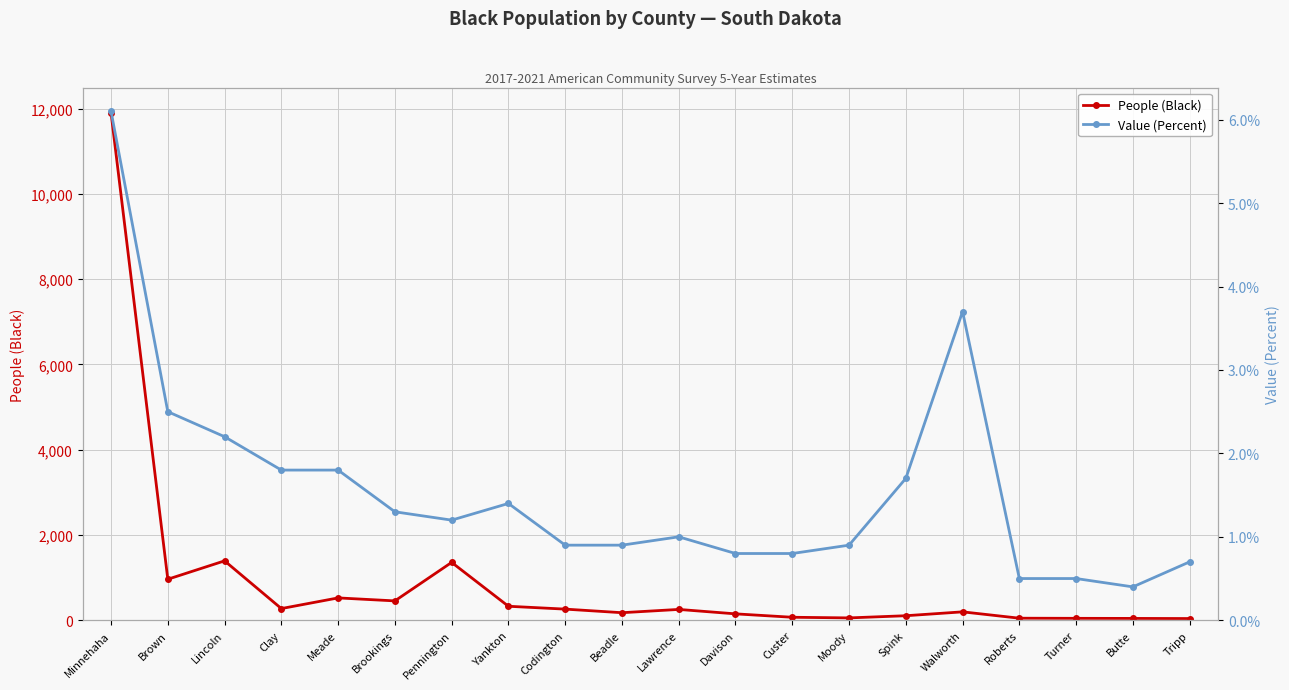

True or false: People (Black) and Value (Percent) cross at least once.

False